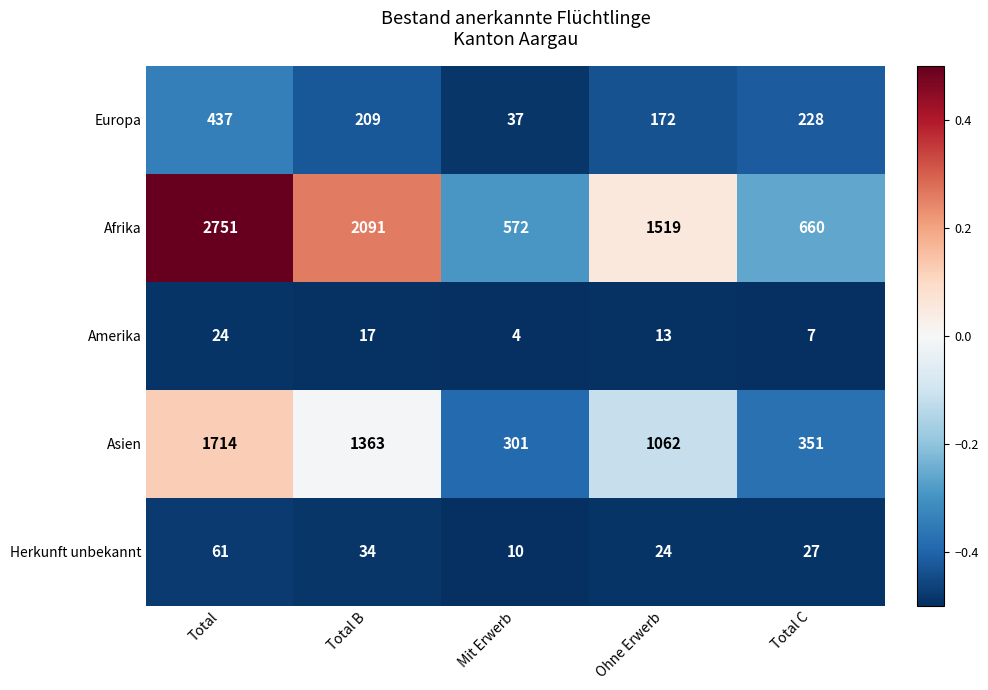

What is the lowest value of the Afrika series?

572